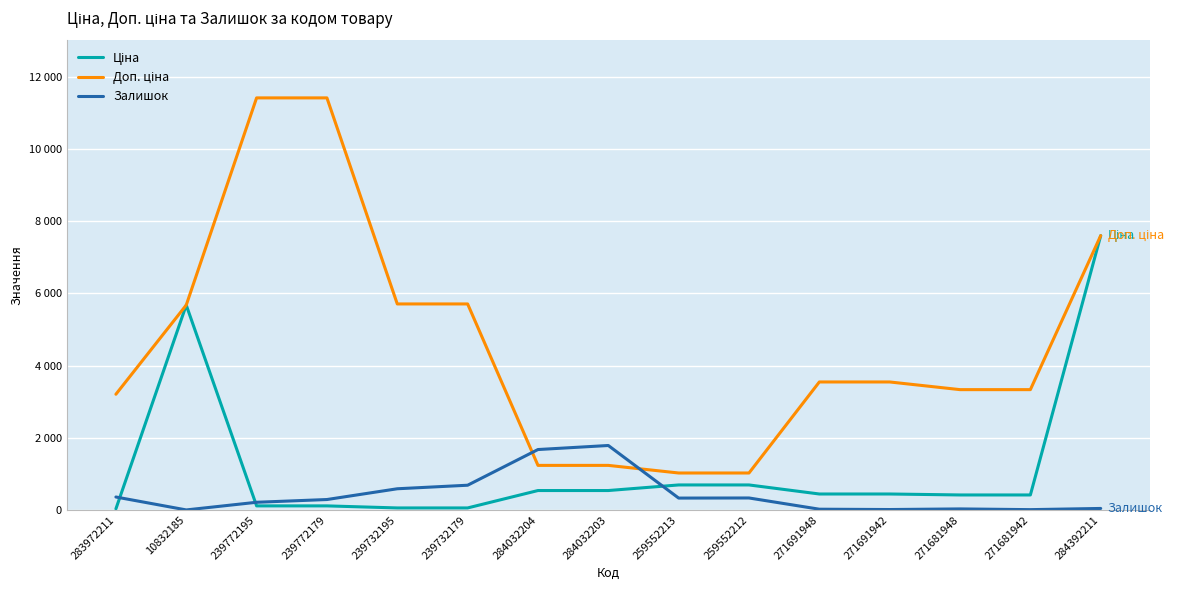

What are all the series names shown in the legend?

Ціна, Доп. ціна, Залишок